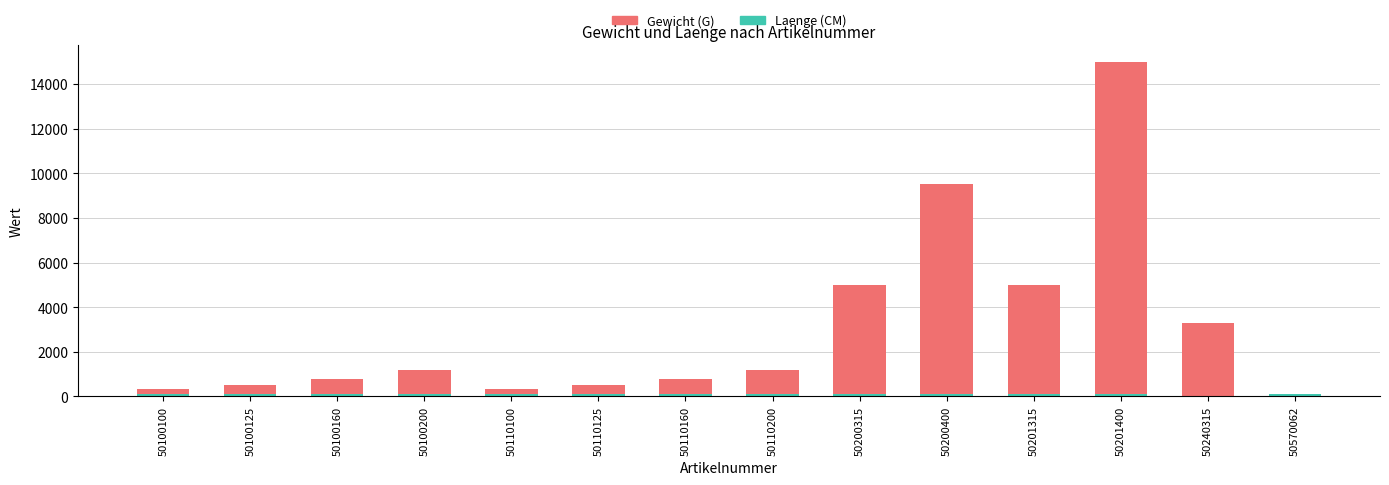

How many groups of bars are there?

14